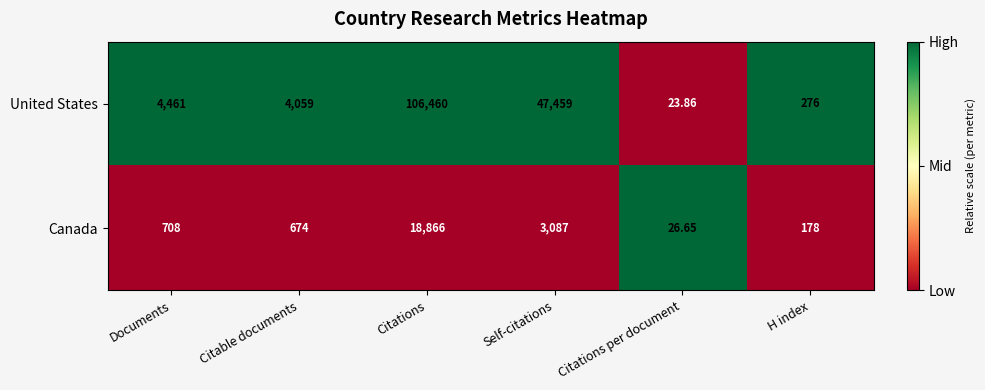

At which category is the sum across all series the highest?

Citations